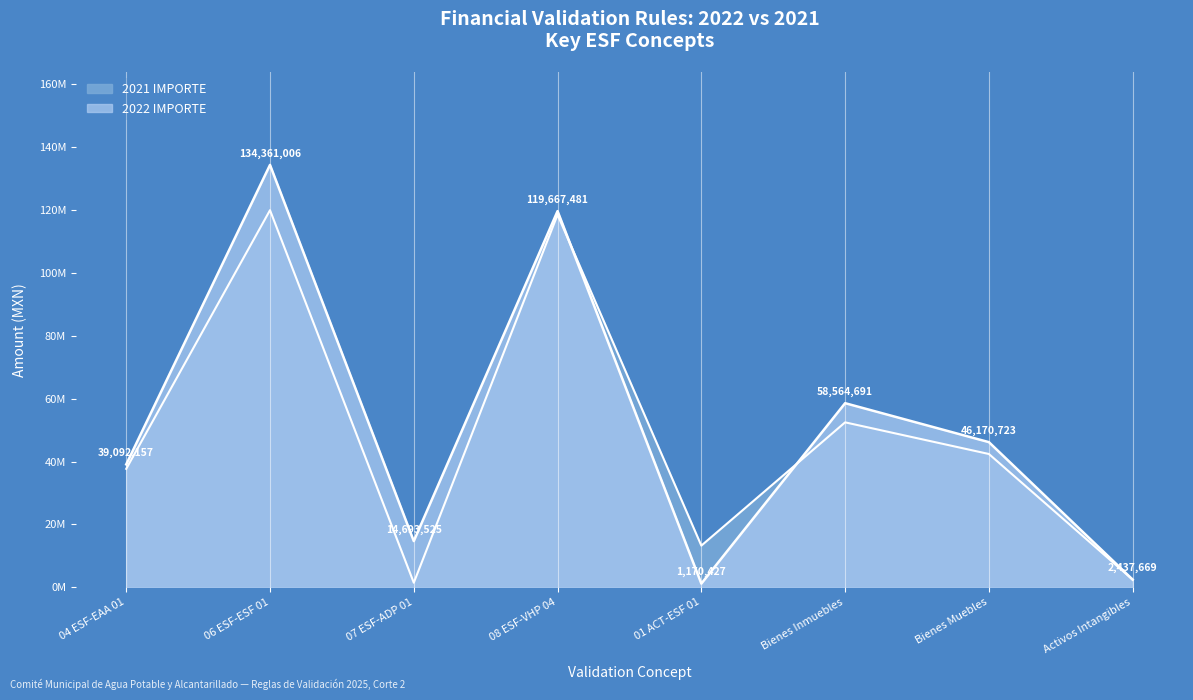

At which label does 2022 IMPORTE reach its peak?

06 ESF-ESF 01